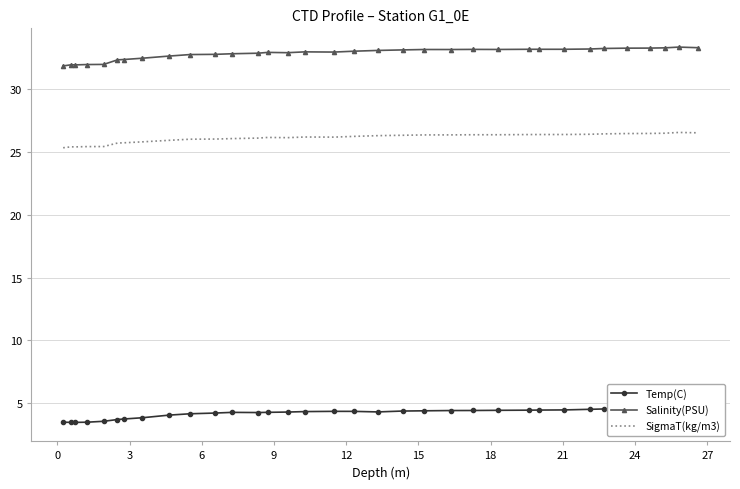

True or false: SigmaT(kg/m3) and Salinity(PSU) intersect in this chart.

False